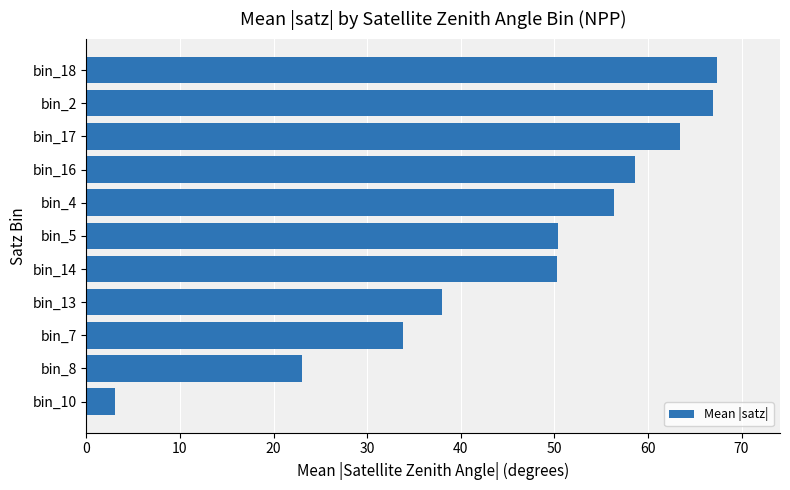

What value does the data have at bin_5?

50.4